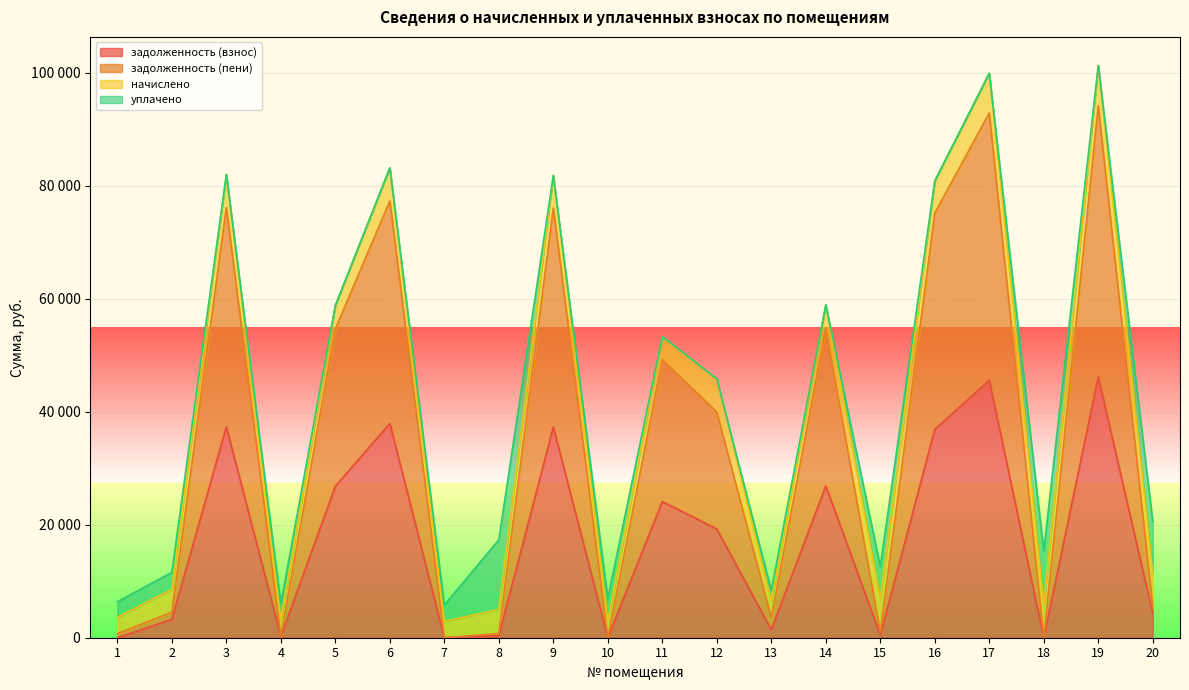

How many values in the задолженность (взнос) series exceed 19251?

10